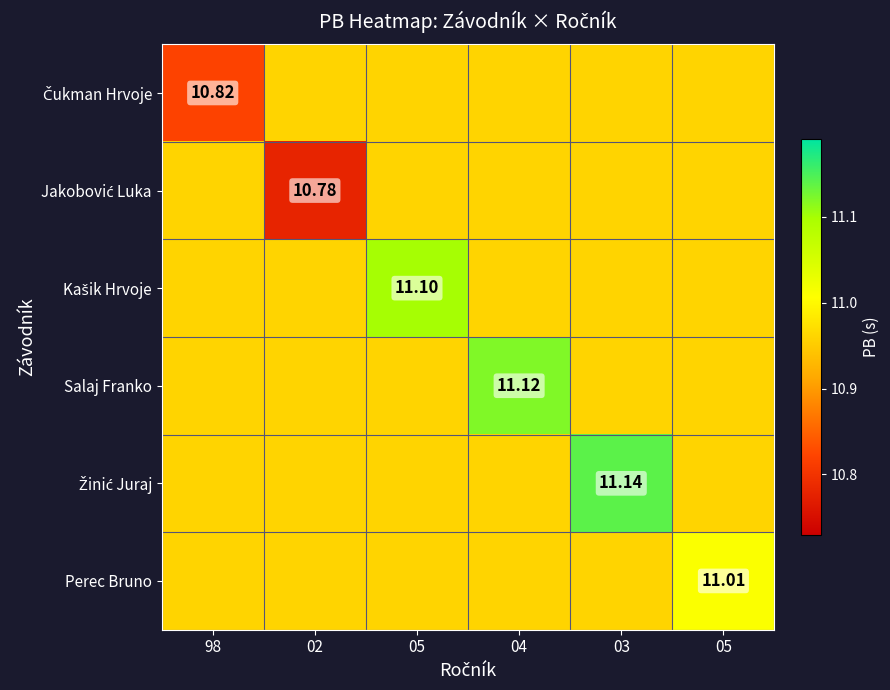

Which series has the widest spread of values?

Jakobović Luka